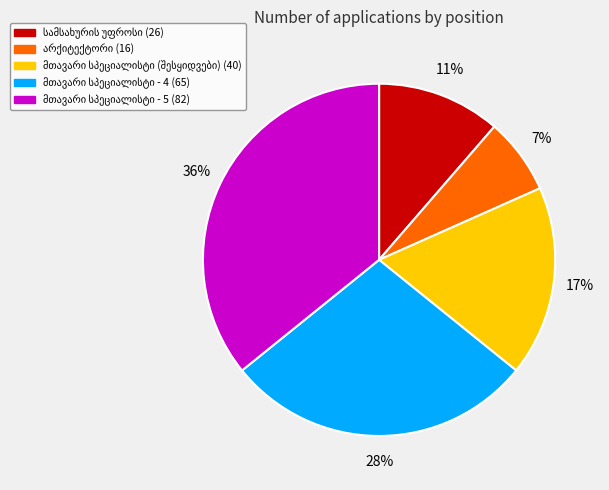

To the nearest percent, what is the difference between the largest and smallest slice percentages?

29%